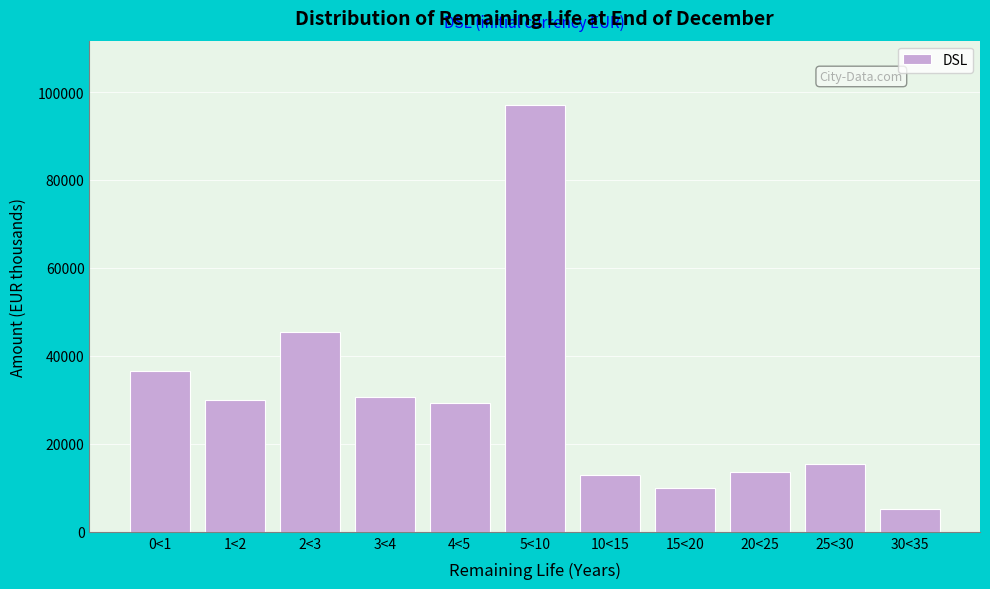

Reading left to right, transcribe all the data shown in this chart.

36496.6	29966.5	45329.9	30553.4	29377.6	97115.5	13028.8	10048.9	13697.4	15331.9	5206.2